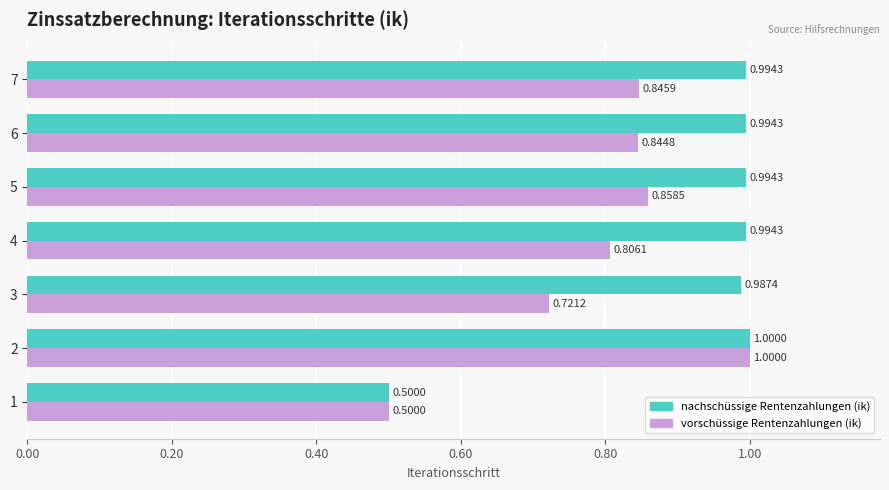

What are all the series names shown in the legend?

nachschüssige Rentenzahlungen (ik), vorschüssige Rentenzahlungen (ik)